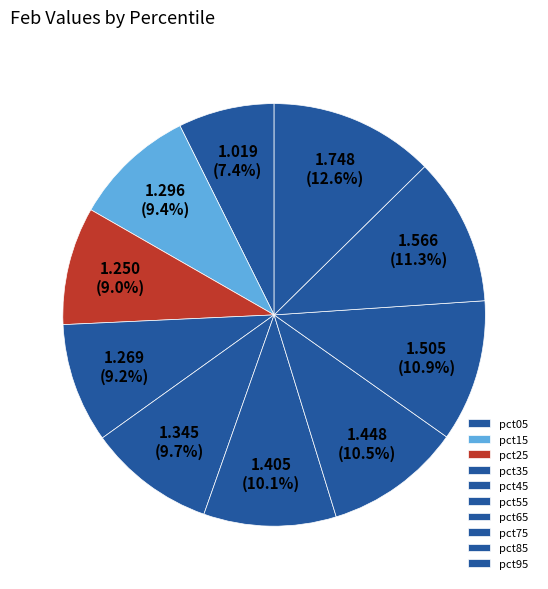

How many segments does this pie chart have?

10